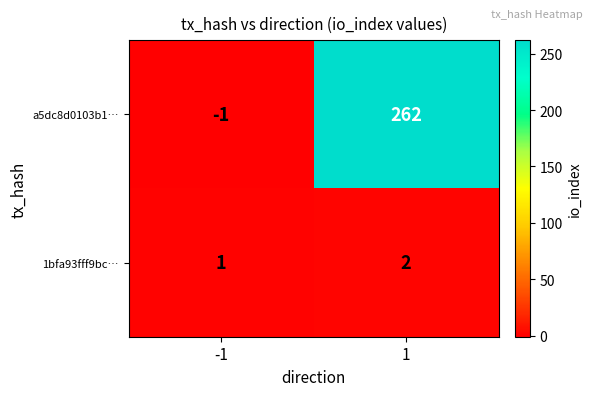

Rank the series by their maximum value, from highest to lowest.

a5dc8d0103b1…, 1bfa93fff9bc…